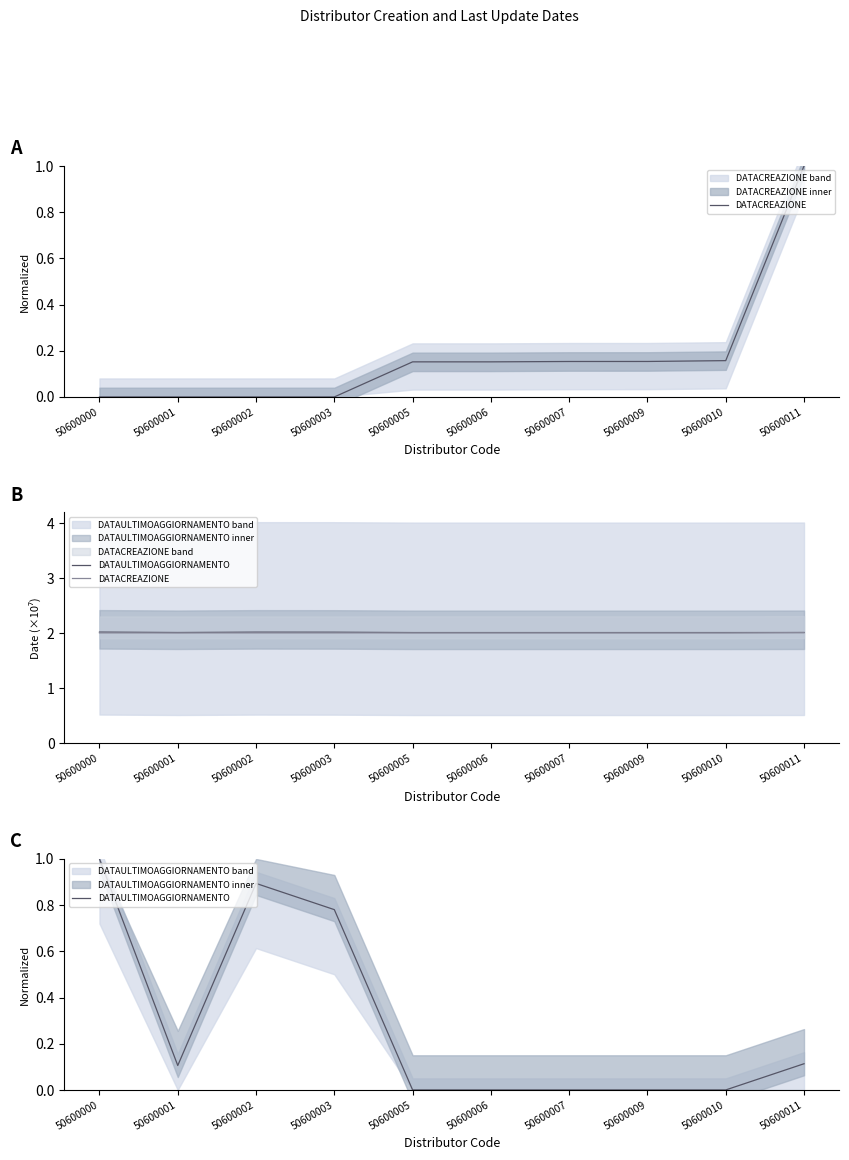

True or false: DATACREAZIONE and DATAULTIMOAGGIORNAMENTO cross at least once.

False